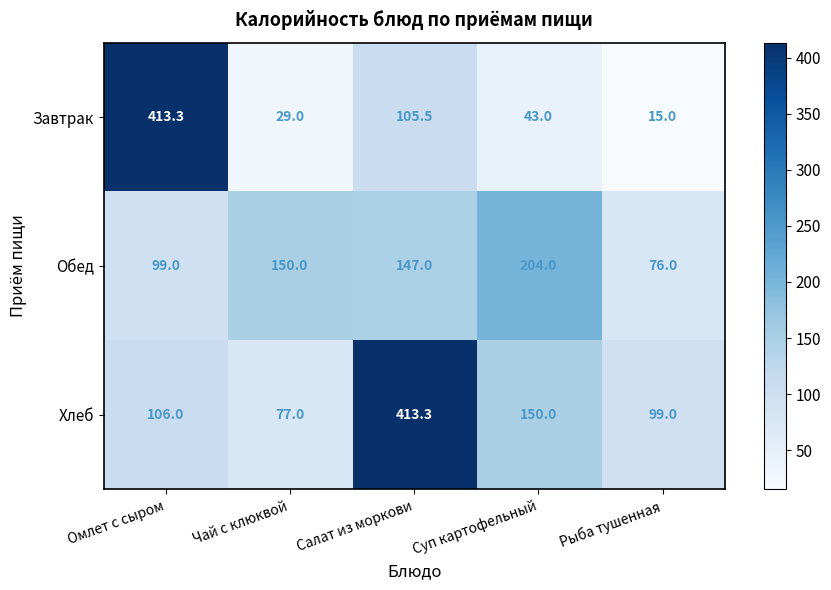

What is the total value across all series at Суп картофельный?

397.0